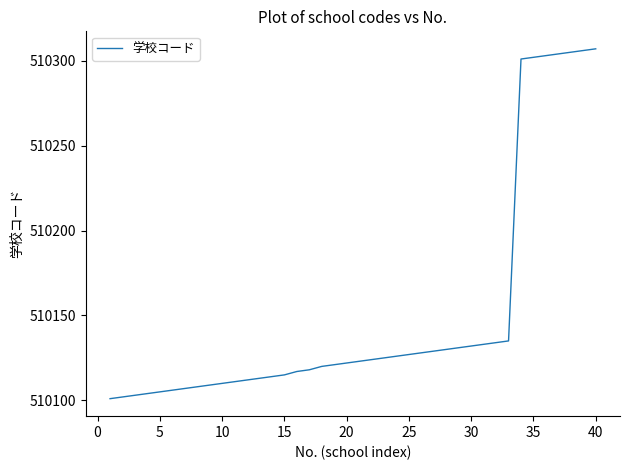

What is the smallest value displayed?

510101